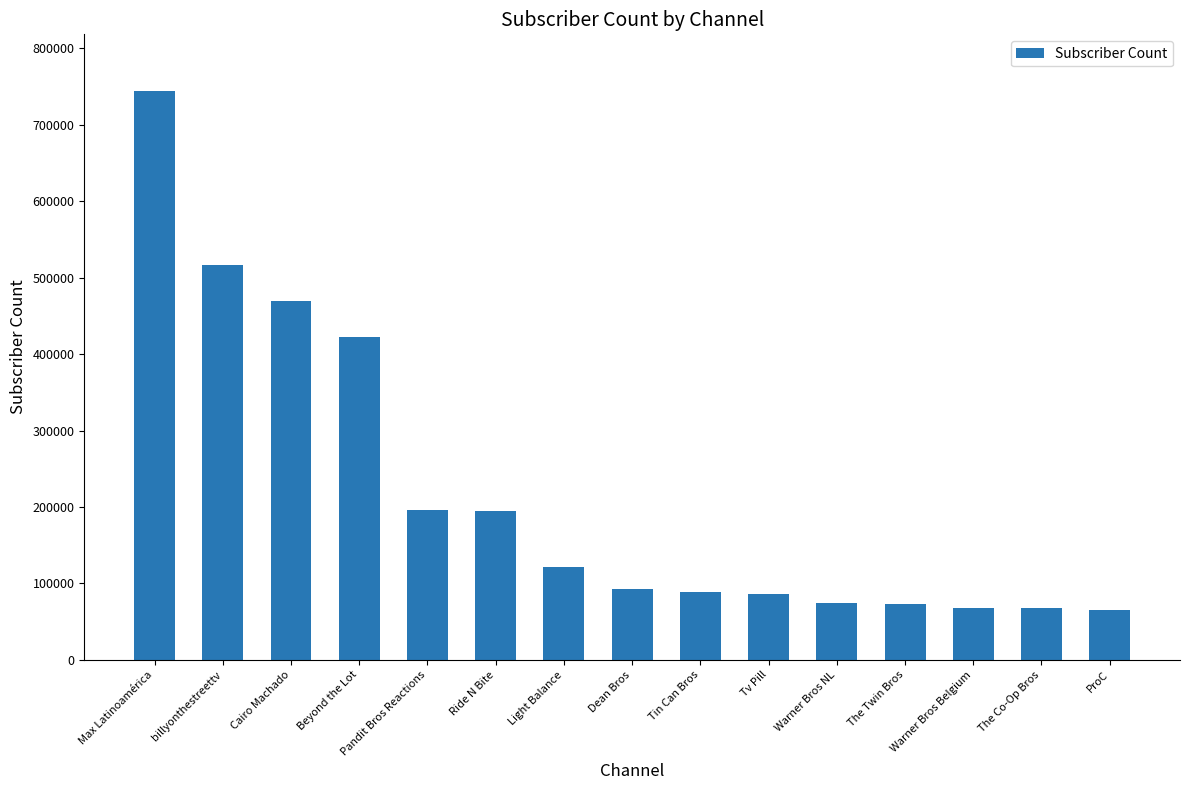

What is the difference between the values at Beyond the Lot and The Co-Op Bros?

355500